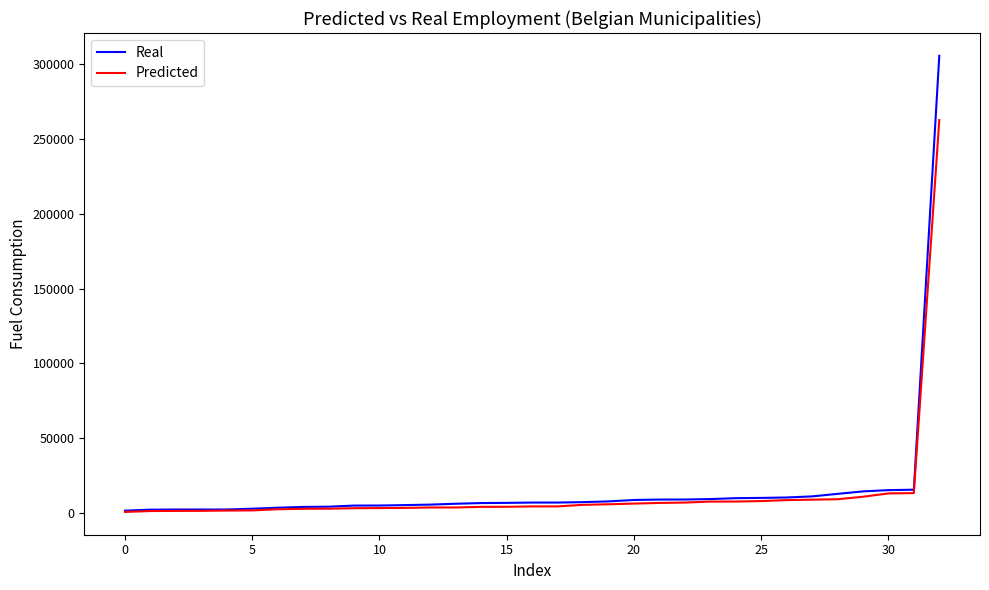

What is the greatest value displayed?

305307.3